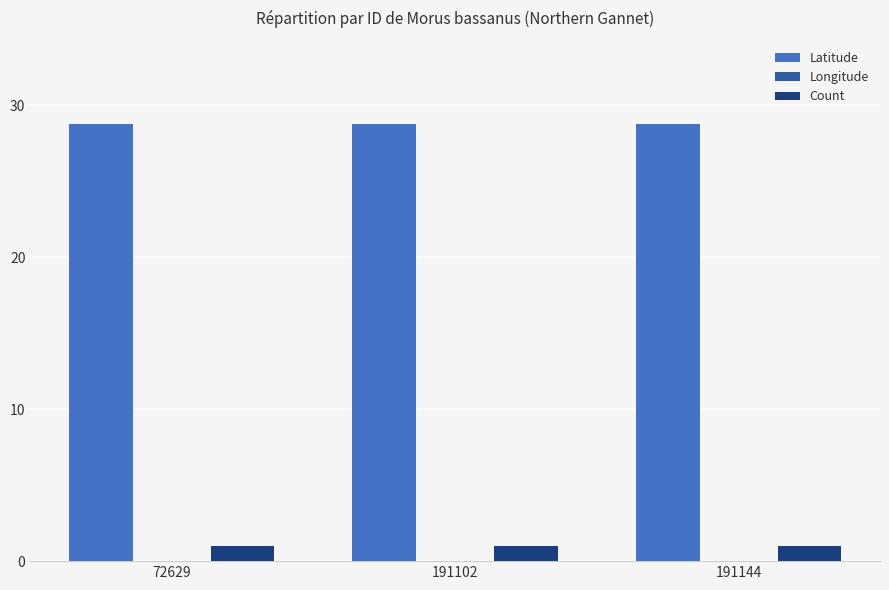

Is it true that Latitude equals 43.2 at 191144?

False